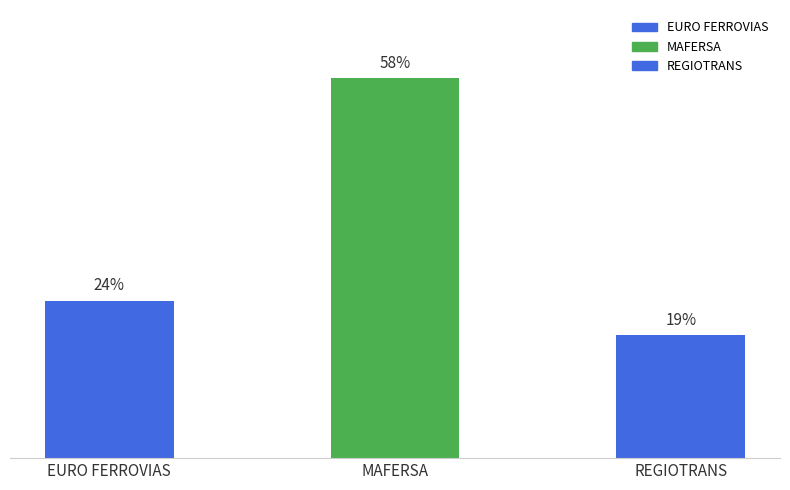

True or false: the data shows 96287244740519 at MAFERSA.

False